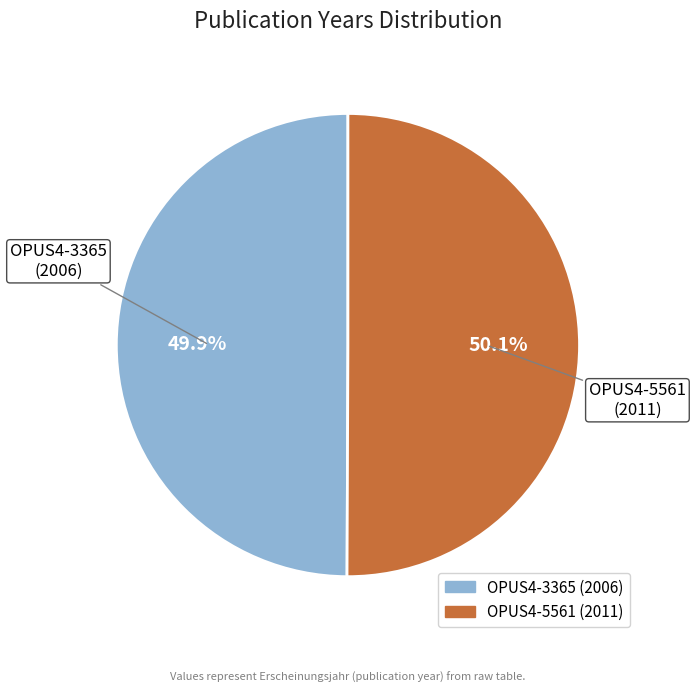

To the nearest percent, what is the combined percentage of OPUS4-5561 and OPUS4-3365?

100%